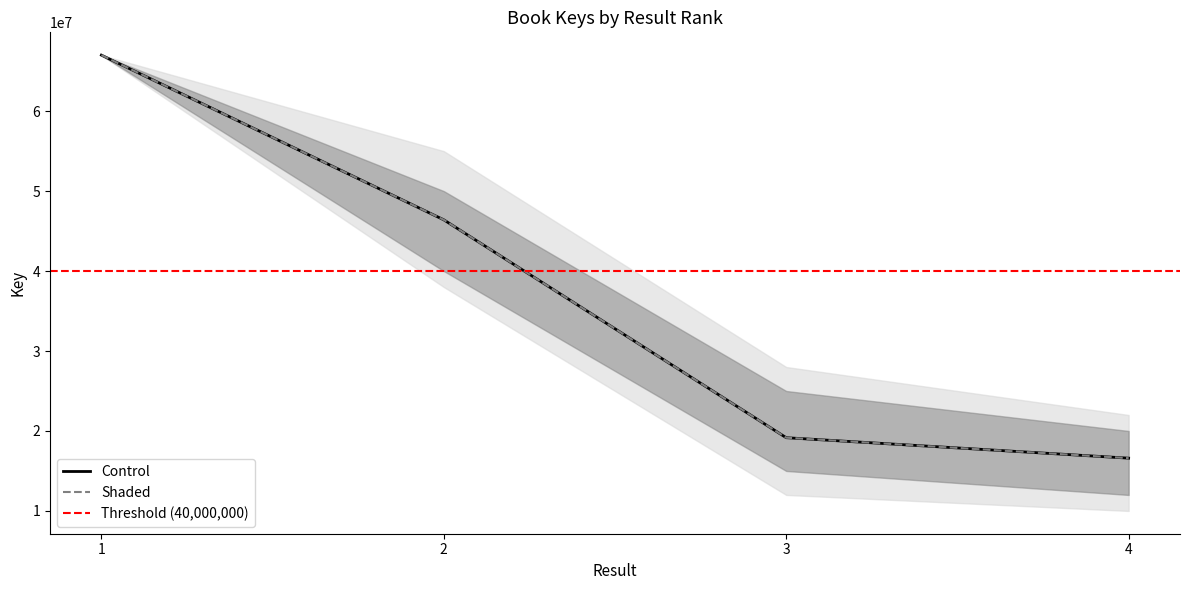

At which label does Shaded first exceed 46407035?

1